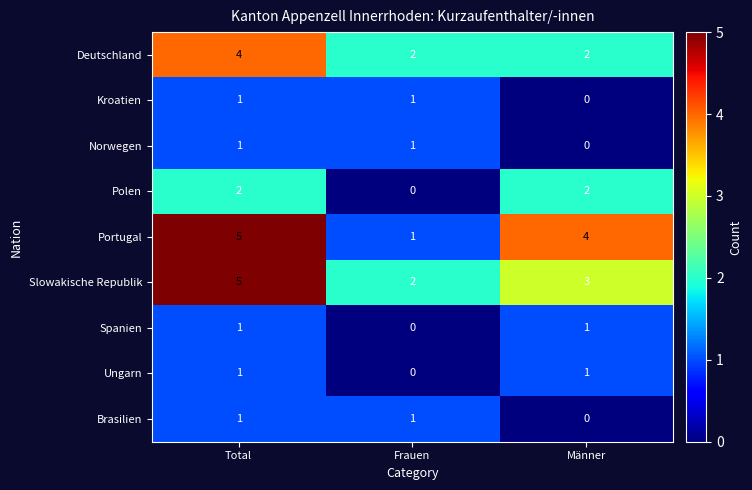

What is the greatest value displayed?

5